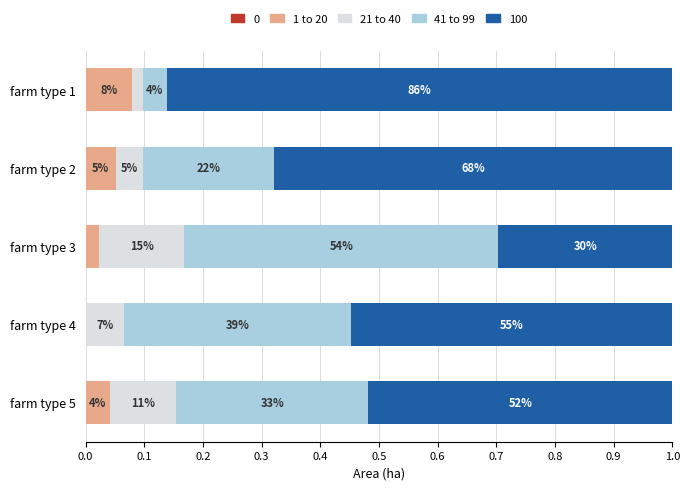

How many values in the 1 to 20 series exceed 0?

4